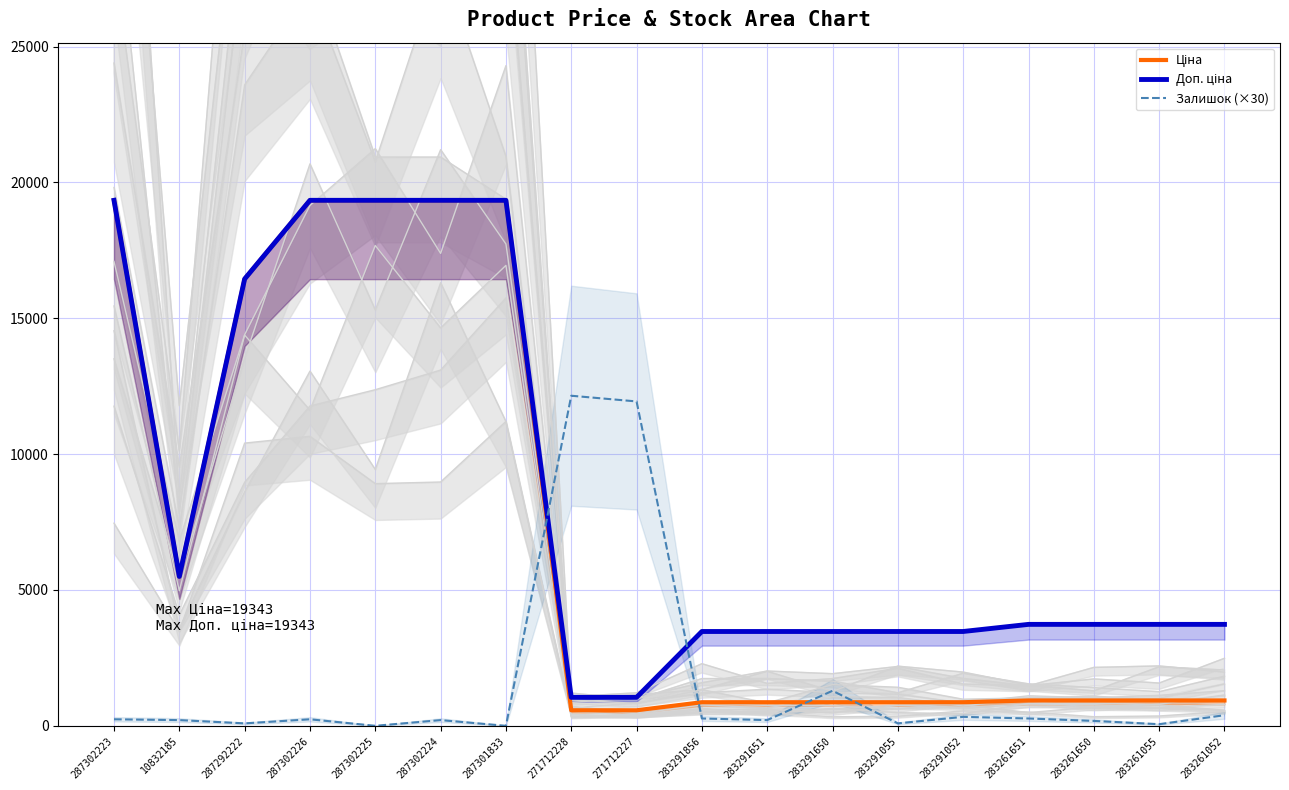

Which series has the largest total across all categories?

Доп. ціна